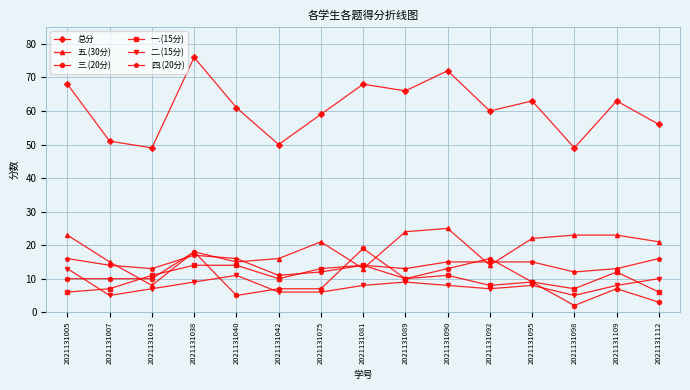

Is it true that 五.(30分) equals 6 at 2021131040?

False